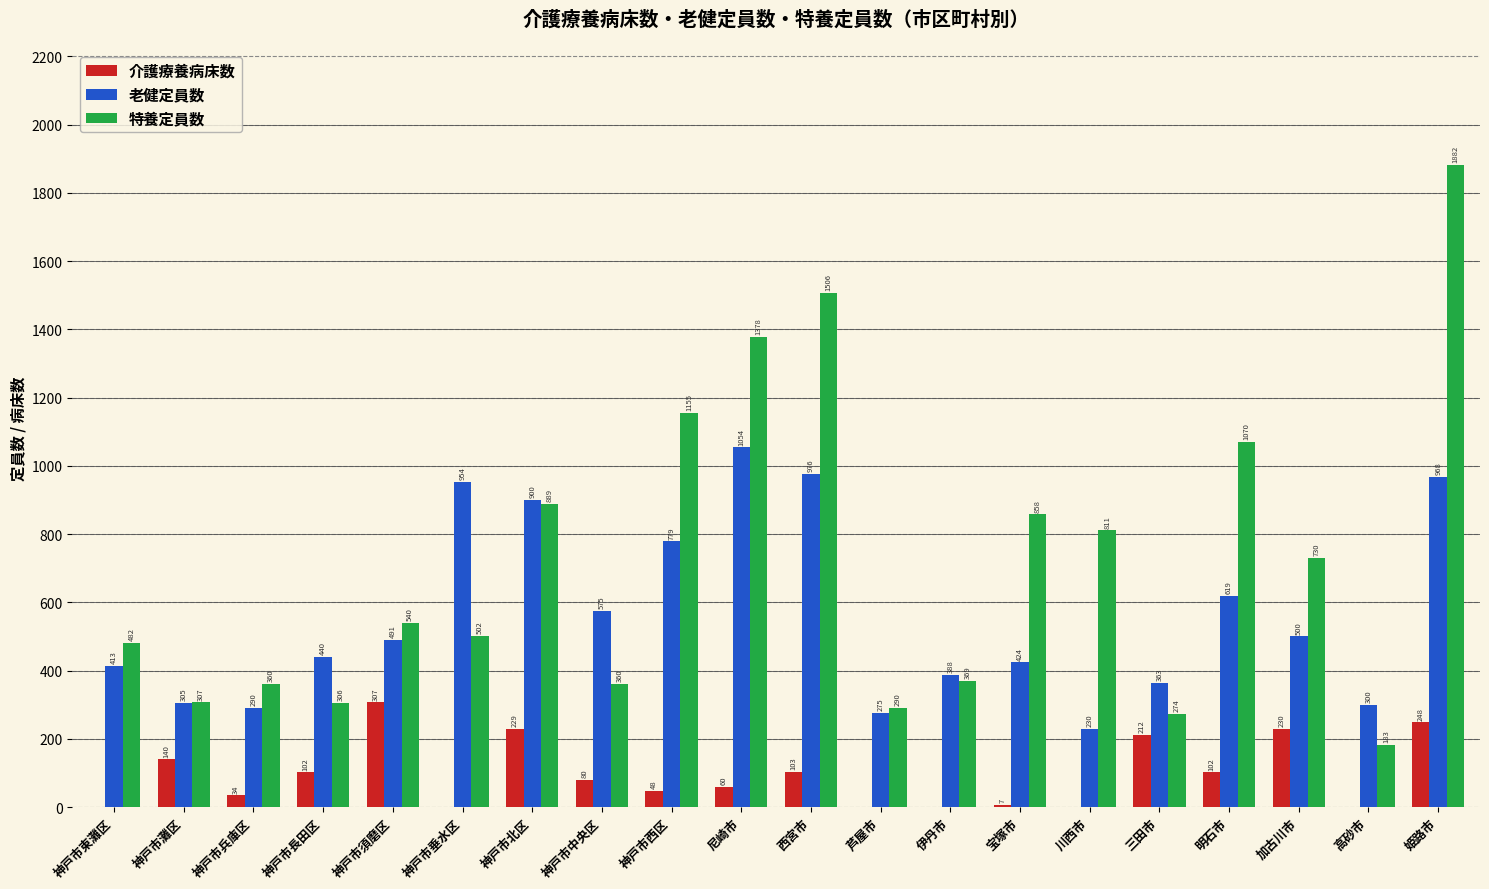

Which series changed the most between 神戸市東灘区 and 川西市?

特養定員数